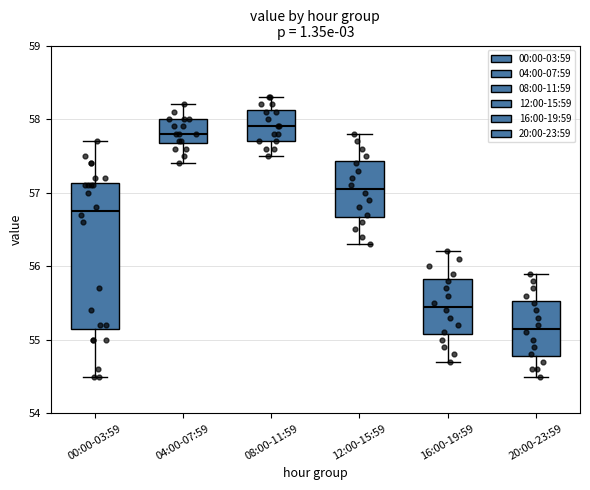

Comparing the boxes themselves (not the whiskers), which one is the tallest?

00:00-03:59